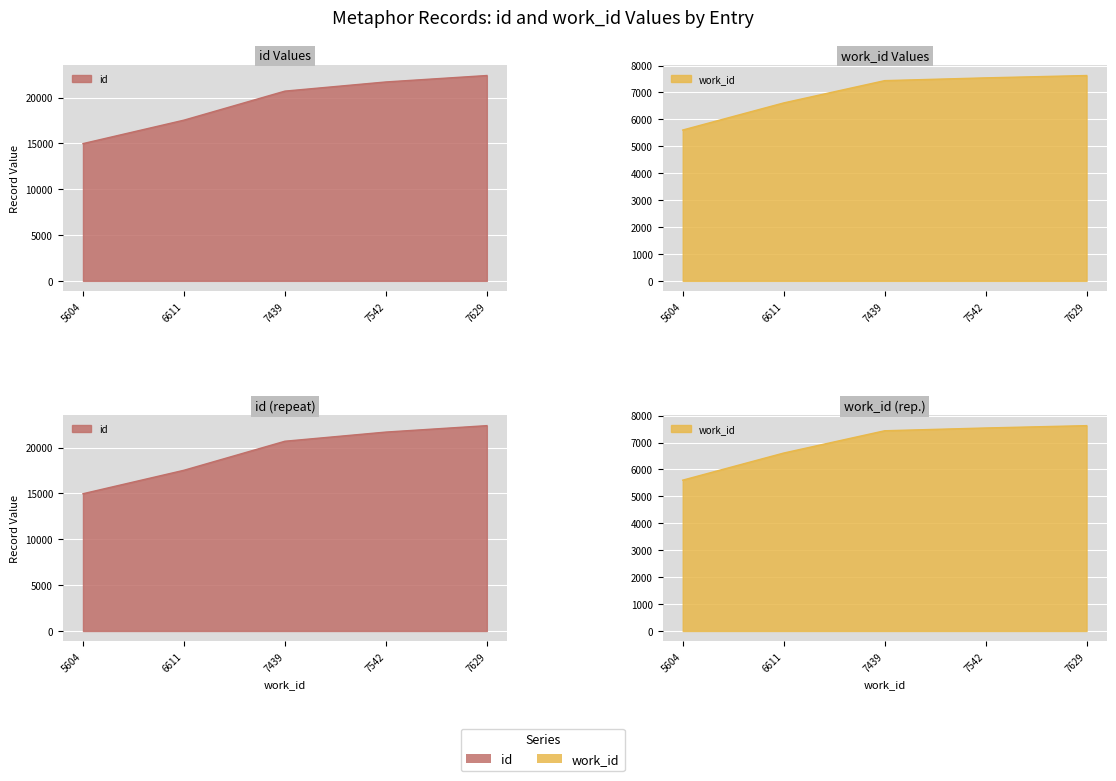

Reading right to left, extract all data points from this chart.

id: 7629=22404	7542=21702	7439=20703	6611=17535	5604=14976
work_id: 7629=7629	7542=7542	7439=7439	6611=6611	5604=5604